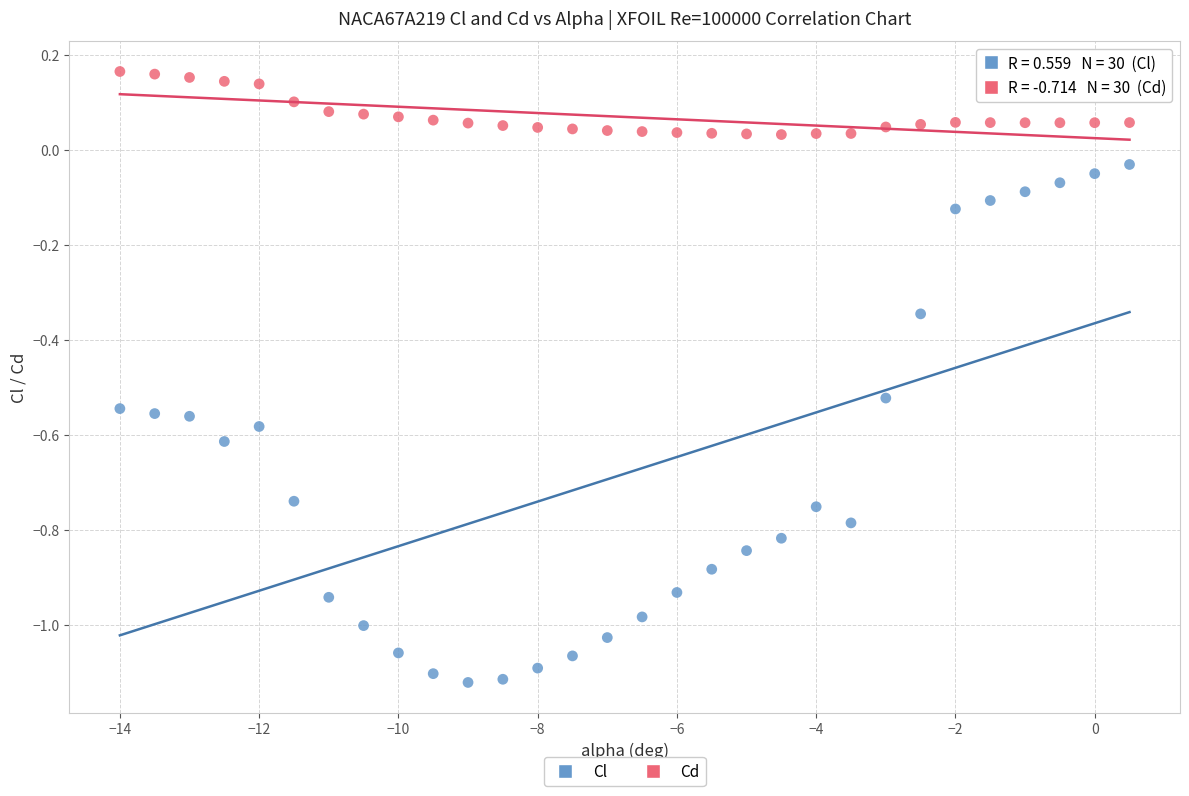

Which series has the widest spread of Y values?

Cl